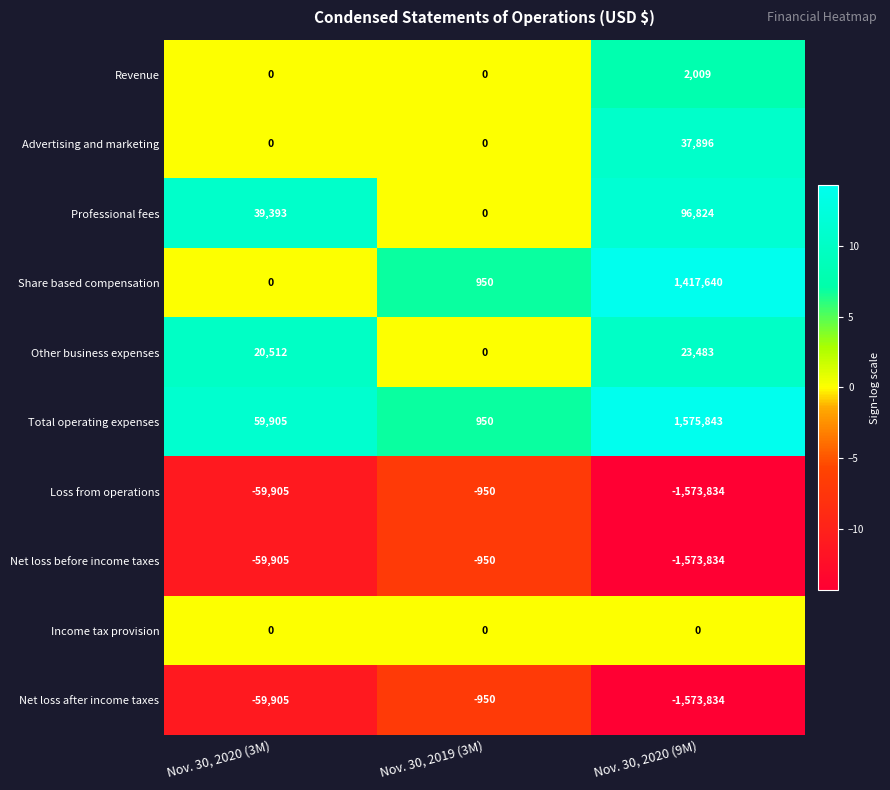

List the labels in order of Loss from operations value, largest first.

Nov. 30, 2019 (3M), Nov. 30, 2020 (3M), Nov. 30, 2020 (9M)